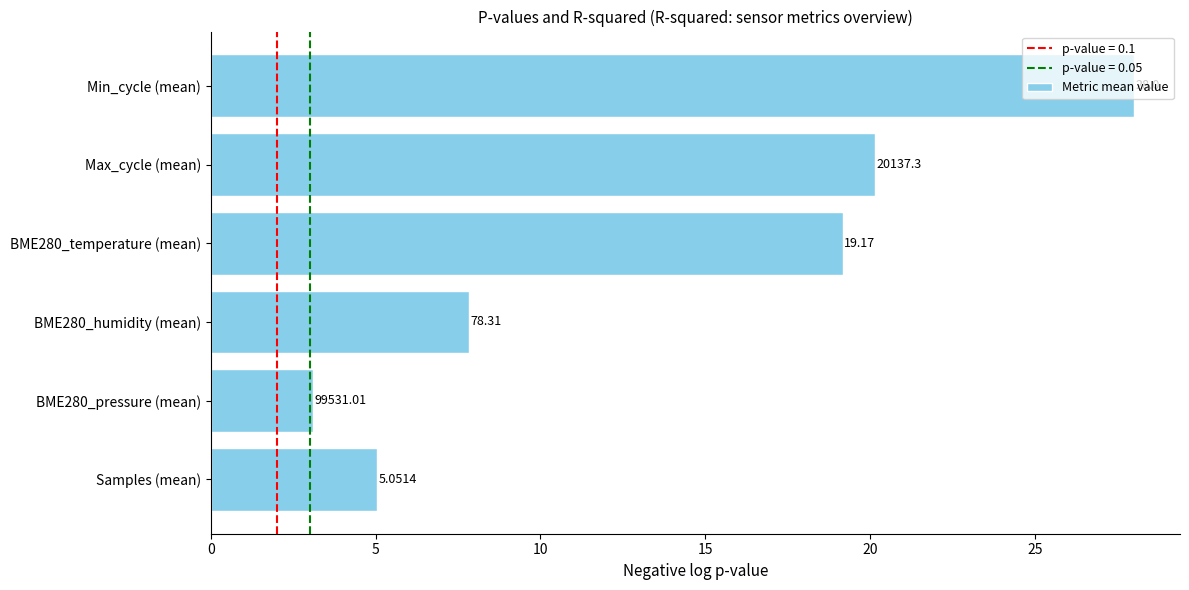

What is the difference between the maximum and minimum values?

24.9